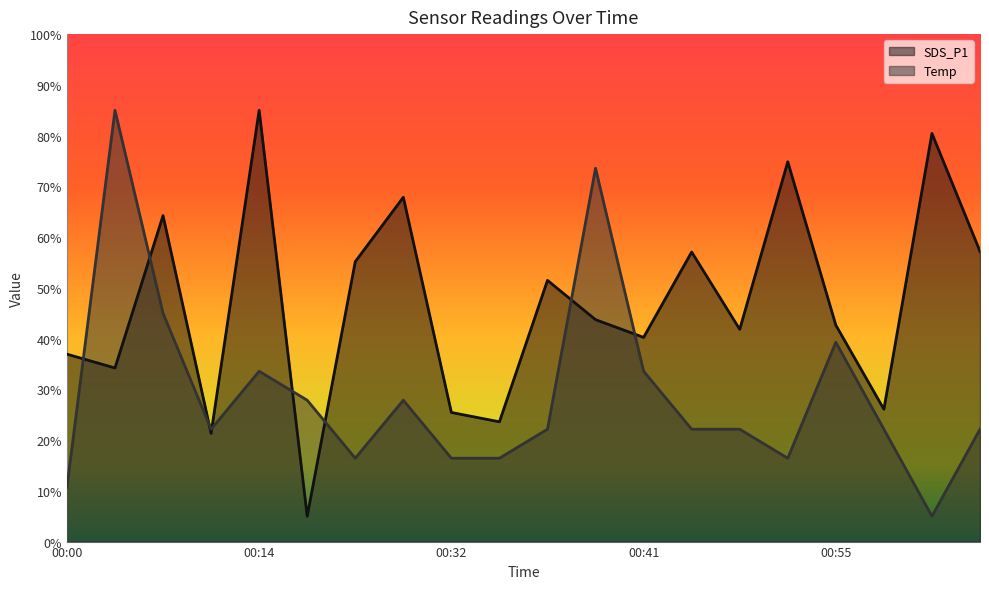

Between which two adjacent categories do Temp and SDS_P1 first intersect?

00:00 and 00:05